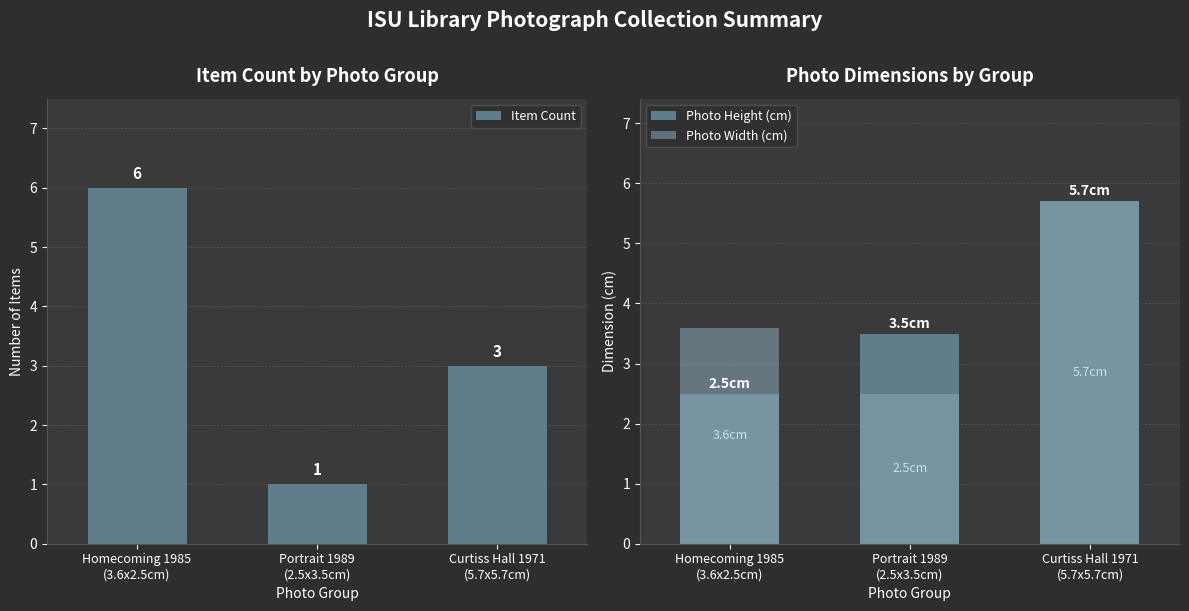

What are all the series names shown in the legend?

Item Count, Photo Height (cm), Photo Width (cm)